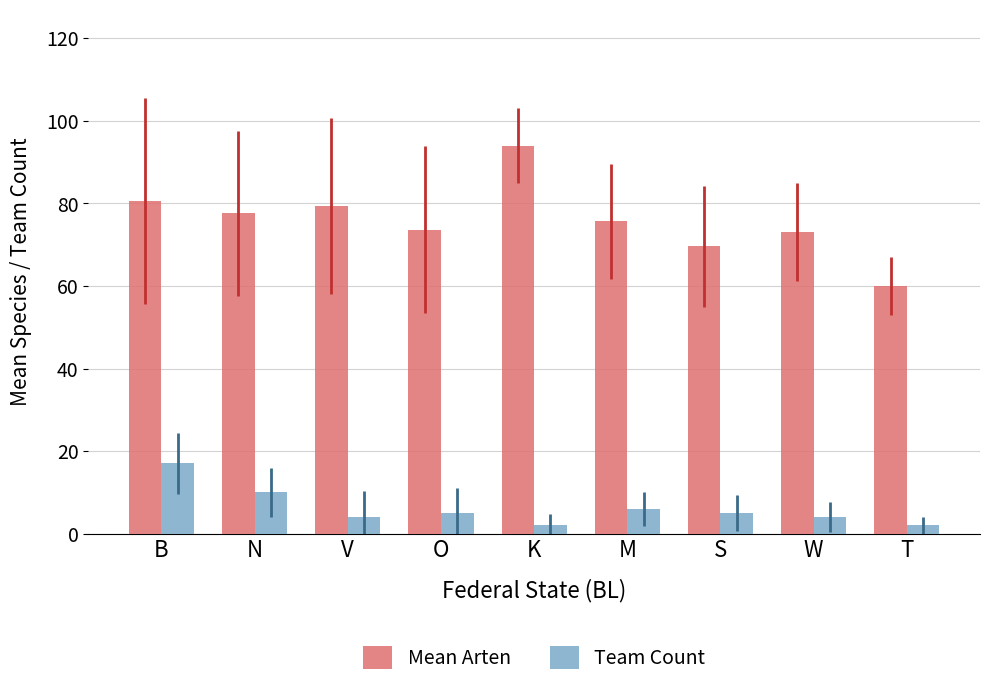

At which label does Mean Arten first exceed 75?

B